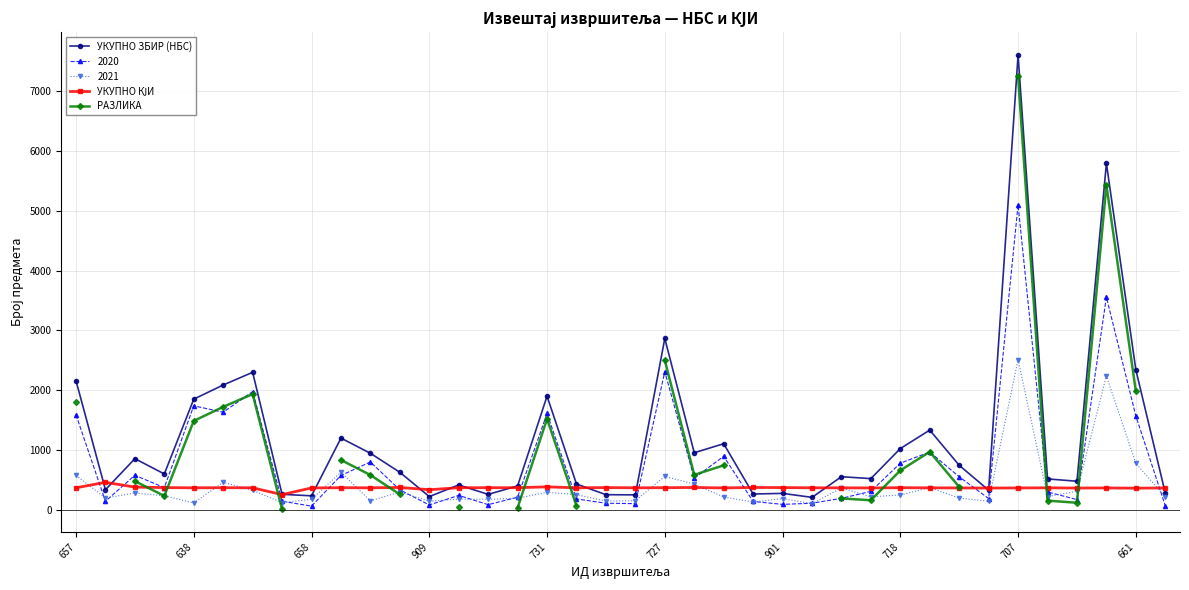

What is the maximum value for УКУПНО ЗБИР (НБС)?

7611